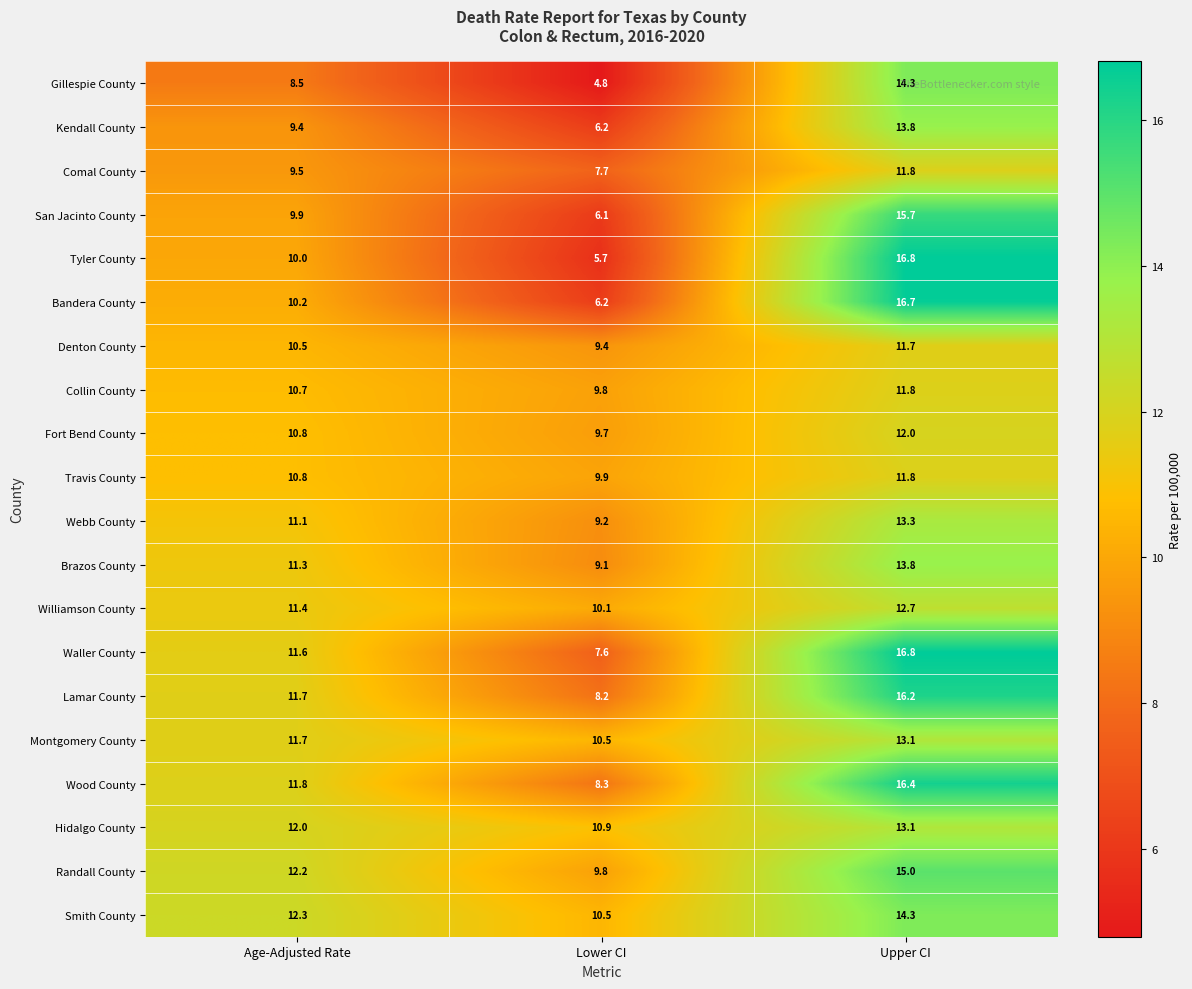

At how many categories does at least one series exceed 8?

3